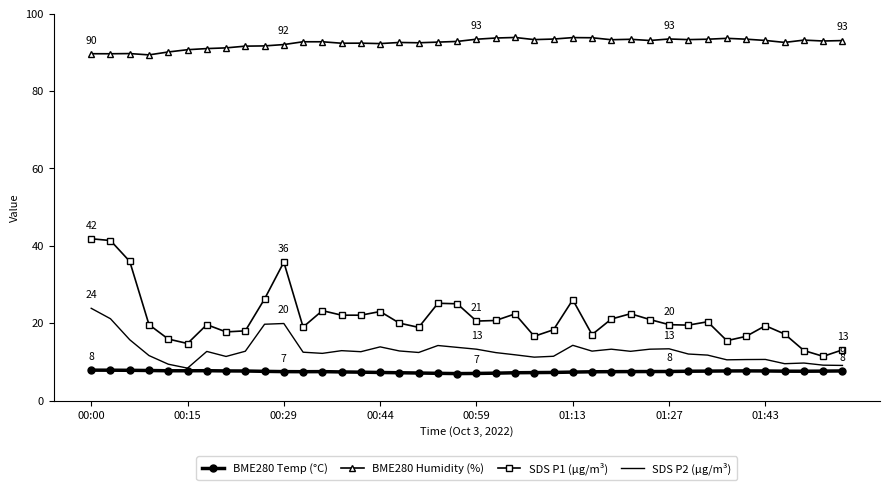

What is the lowest value of the SDS P1 (µg/m³) series?

11.4